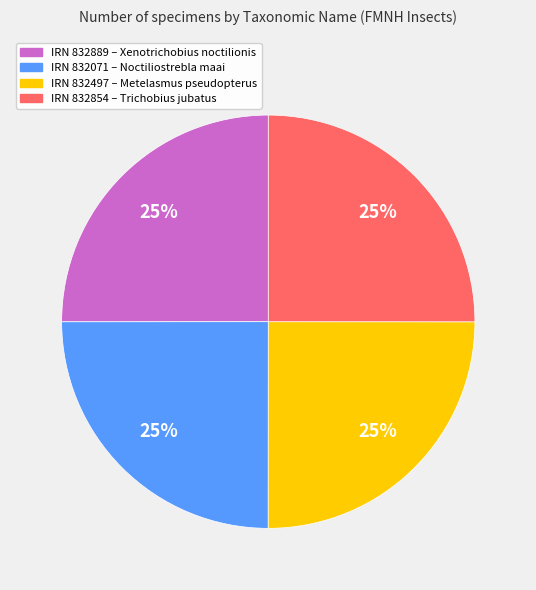

What percentage is the IRN 832071 – Noctiliostrebla maai slice, to the nearest percent?

25%